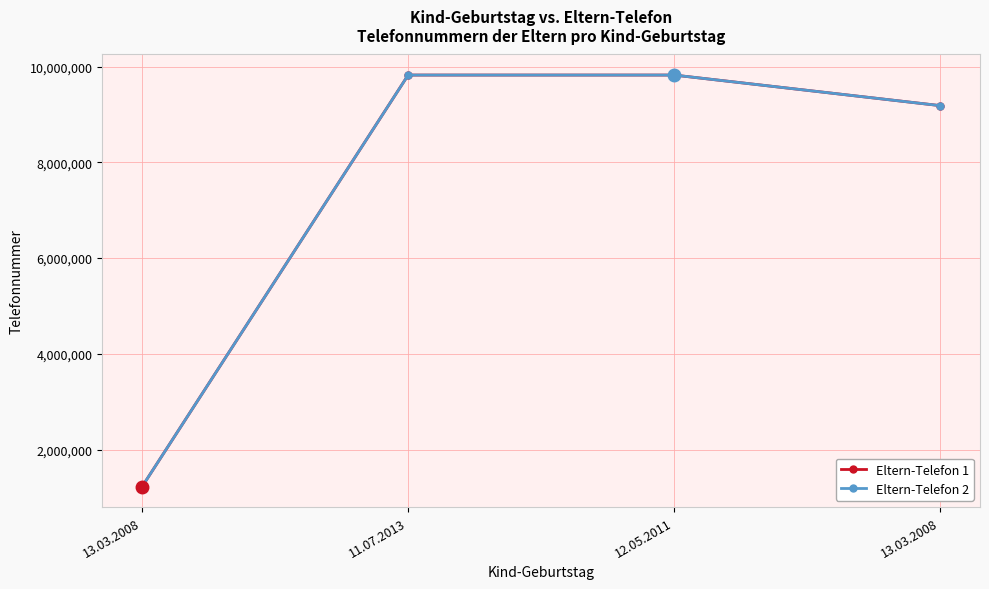

True or false: Eltern-Telefon 1 and Eltern-Telefon 2 cross at least once.

False